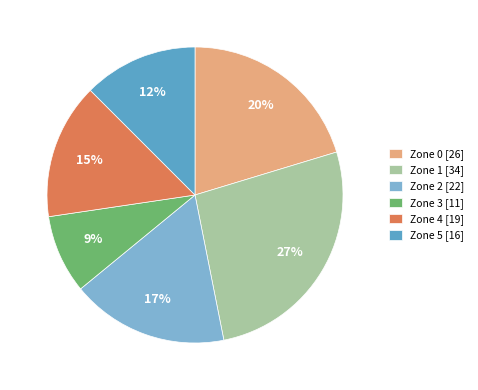

To the nearest percent, what percentage of the pie is Zone 4?

15%